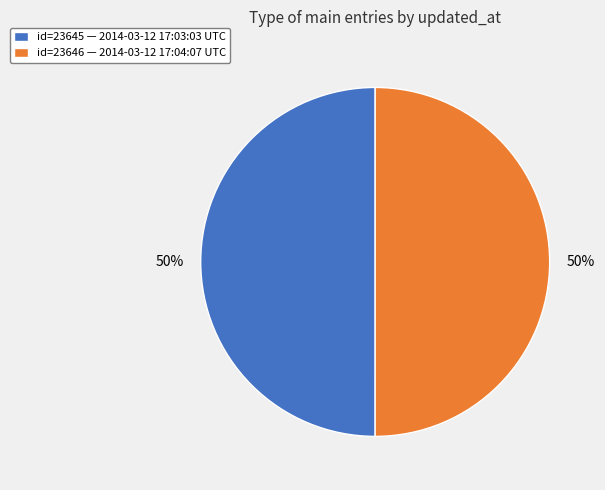

To the nearest percent, what portion does id=23646 — 2014-03-12 17:04:07 UTC represent?

50%